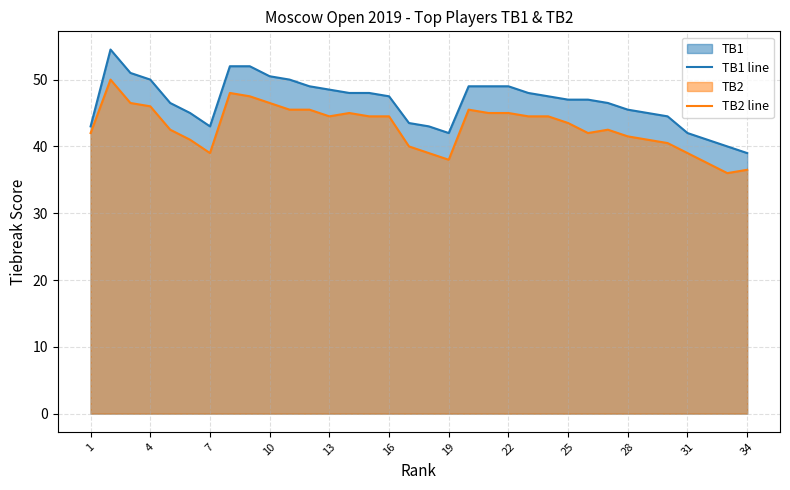

The value of TB2 line at 22 is 16.9. True or false?

False